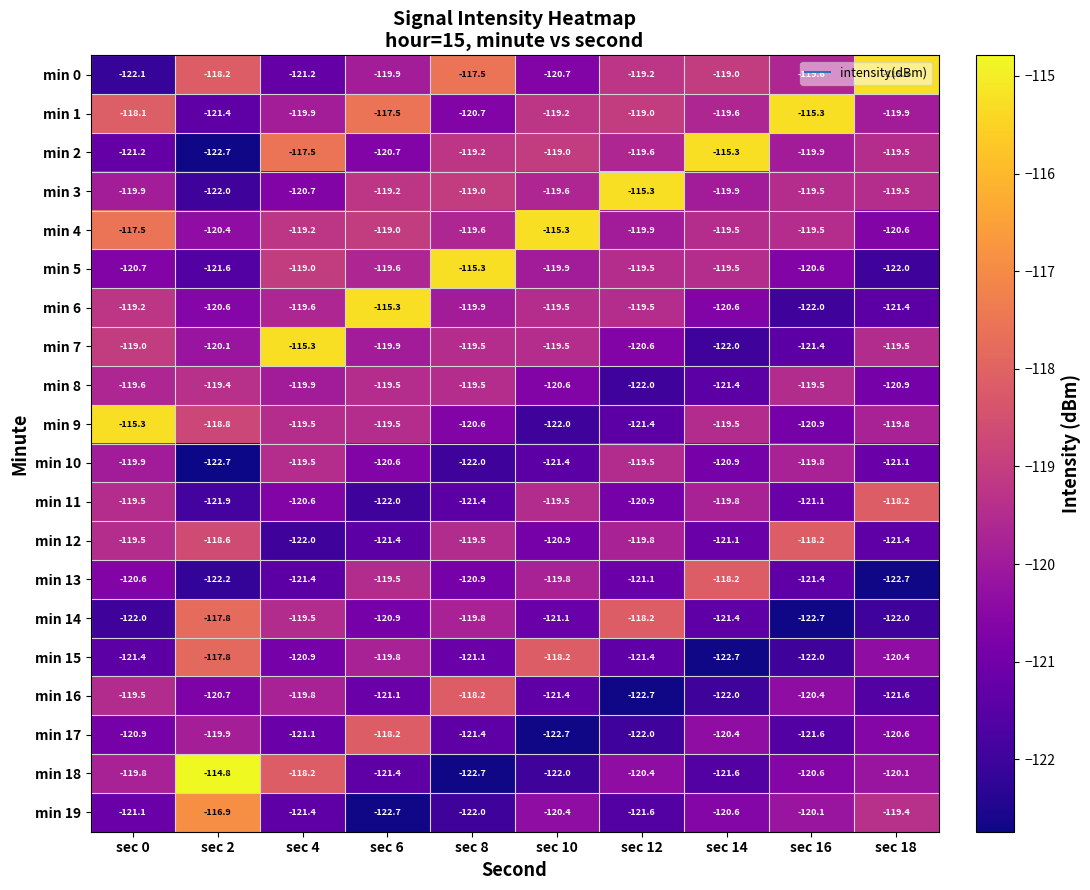

What is the maximum value shown in the chart?

-114.8